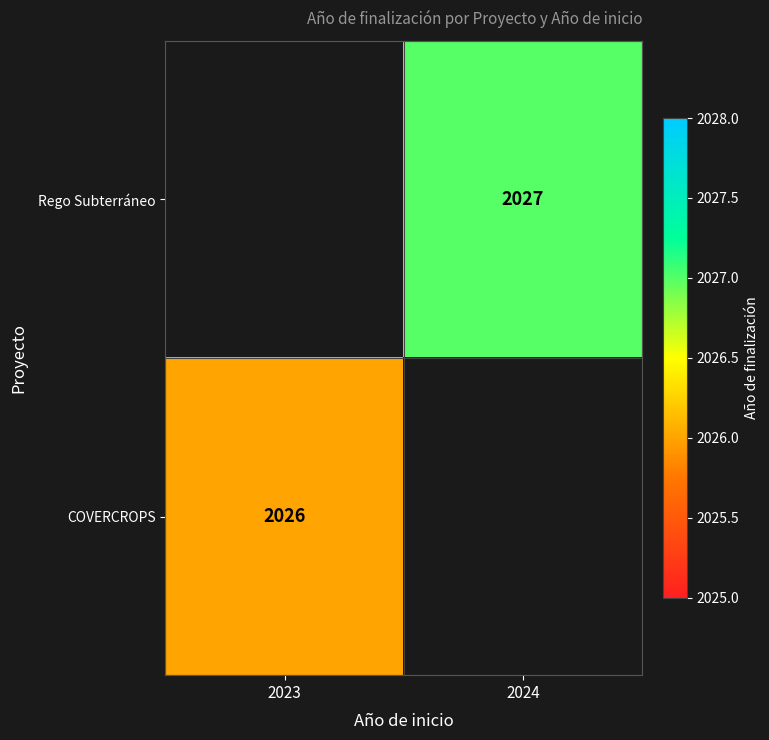

At how many categories does at least one series exceed 1706?

2